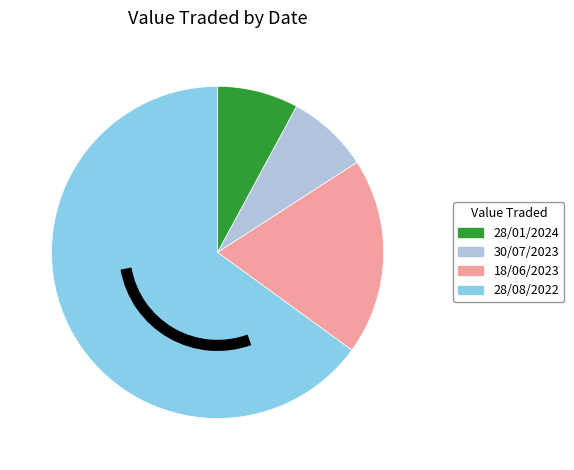

How many segments does this pie chart have?

4